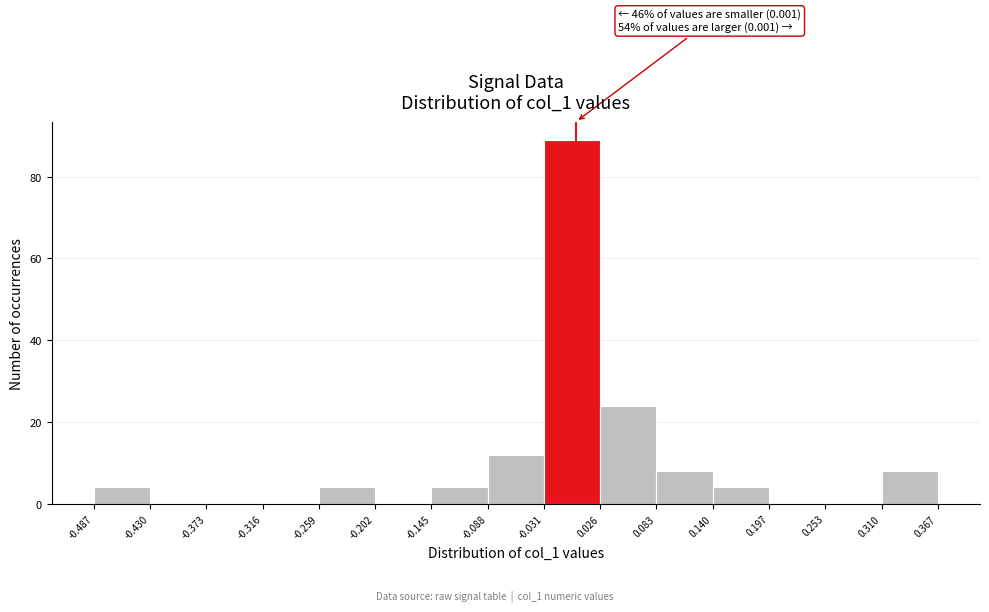

Which range on the x-axis has the tallest bar?

-0.031 to 0.026